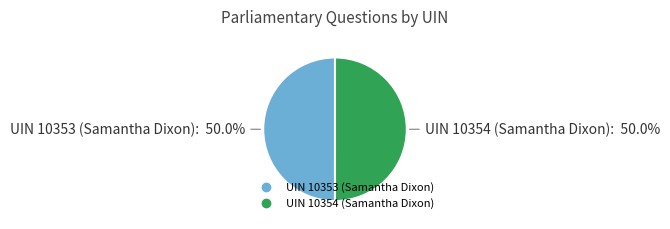

Is it true that UIN 10354 (Samantha Dixon) is 43% of the pie?

False